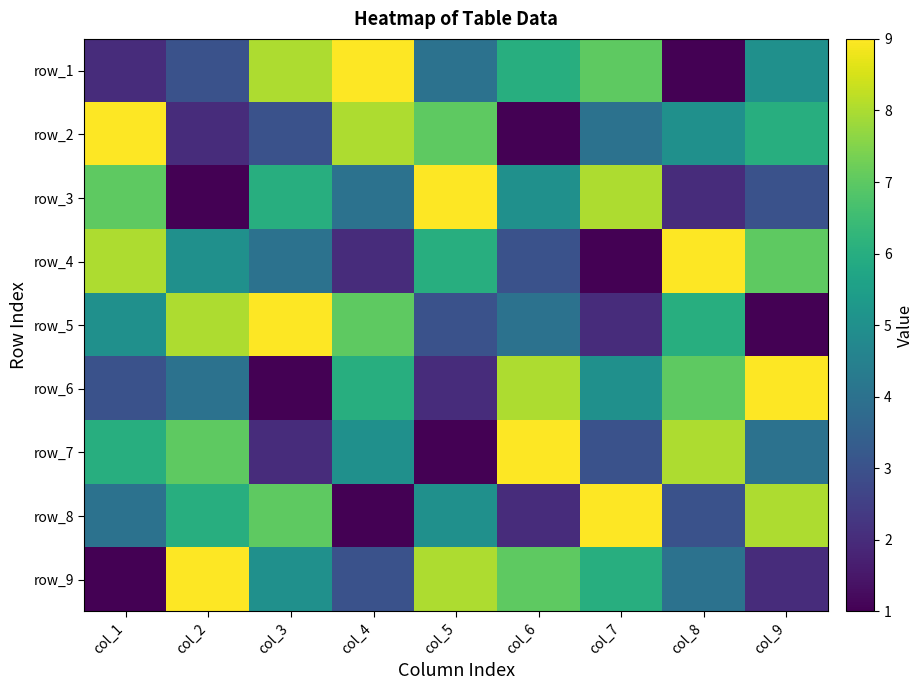

What is the maximum value for row_8?

9